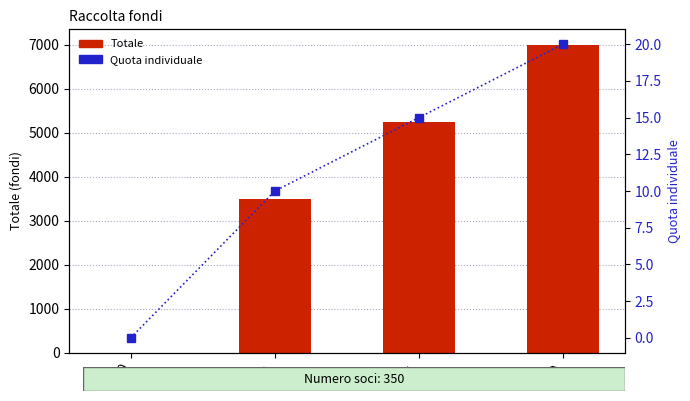

Reading left to right, list all the values displayed in this chart.

Totale: 0	3500	5250	7000
Quota individuale: 0	10	15	20